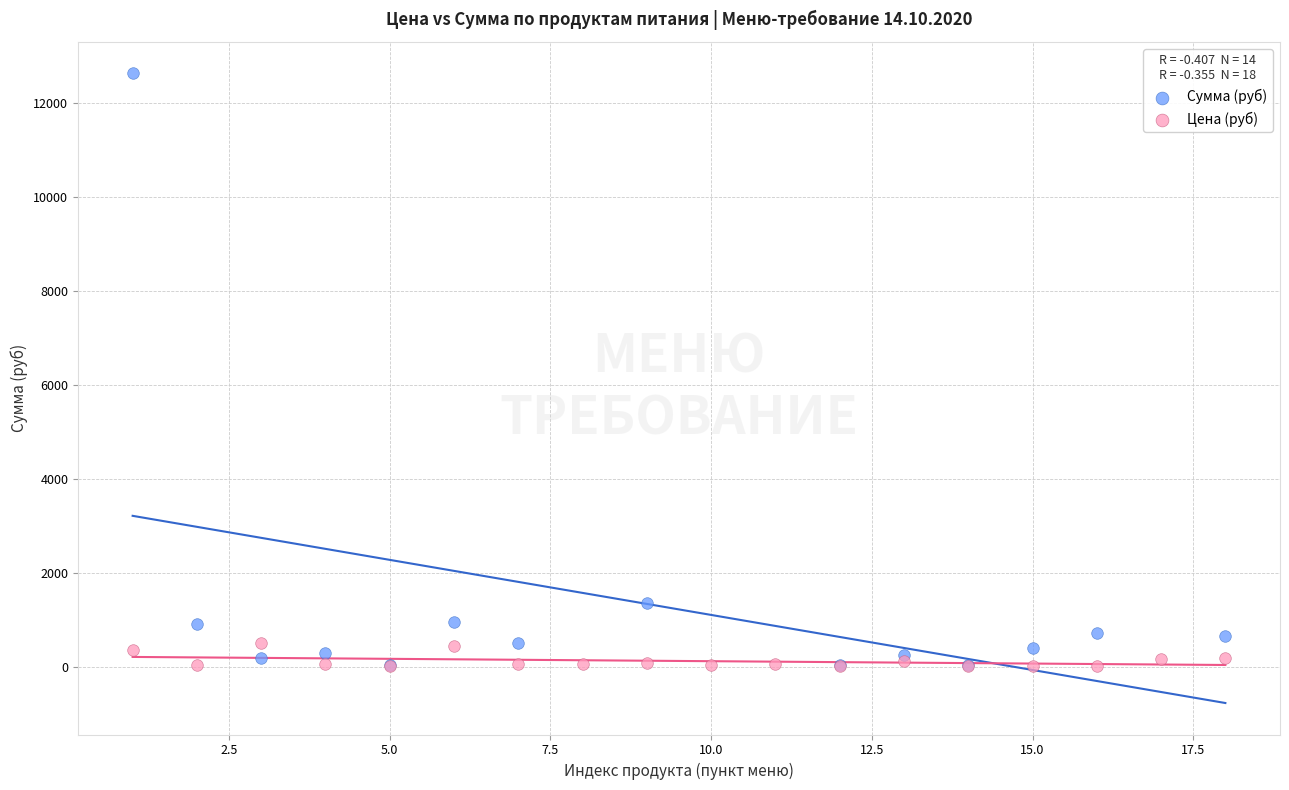

Which series contains the highest Y value?

Сумма (руб)